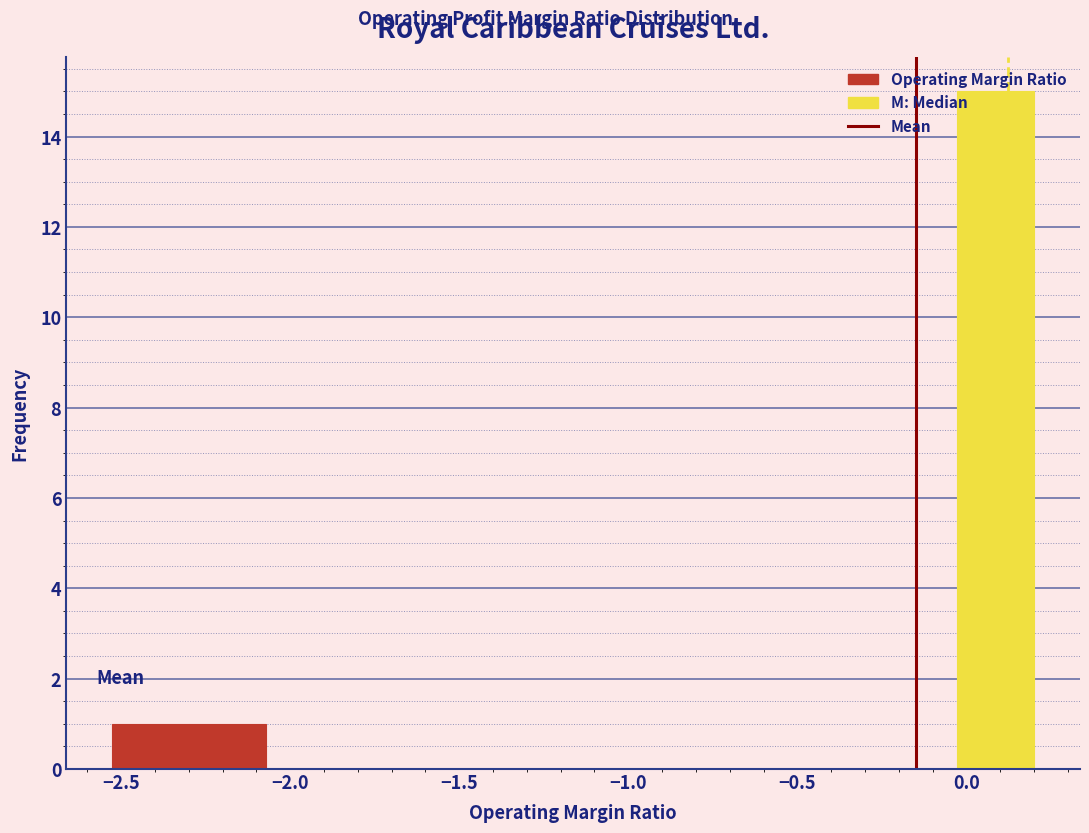

Reading left to right, list every bar in this chart as the range it spans on the x-axis followed by its height. Neither the bar edges nor the heights are printed on the chart, so give them approximately, as read against the axes.

-2.55 to -2.30: 1
-2.30 to -2.05: 1
-2.05 to -1.85: 0
-1.85 to -1.60: 0
-1.60 to -1.40: 0
-1.40 to -1.15: 0
-1.15 to -0.95: 0
-0.95 to -0.70: 0
-0.70 to -0.50: 0
-0.50 to -0.25: 0
-0.25 to -0.05: 0
-0.05 to 0.20: 15